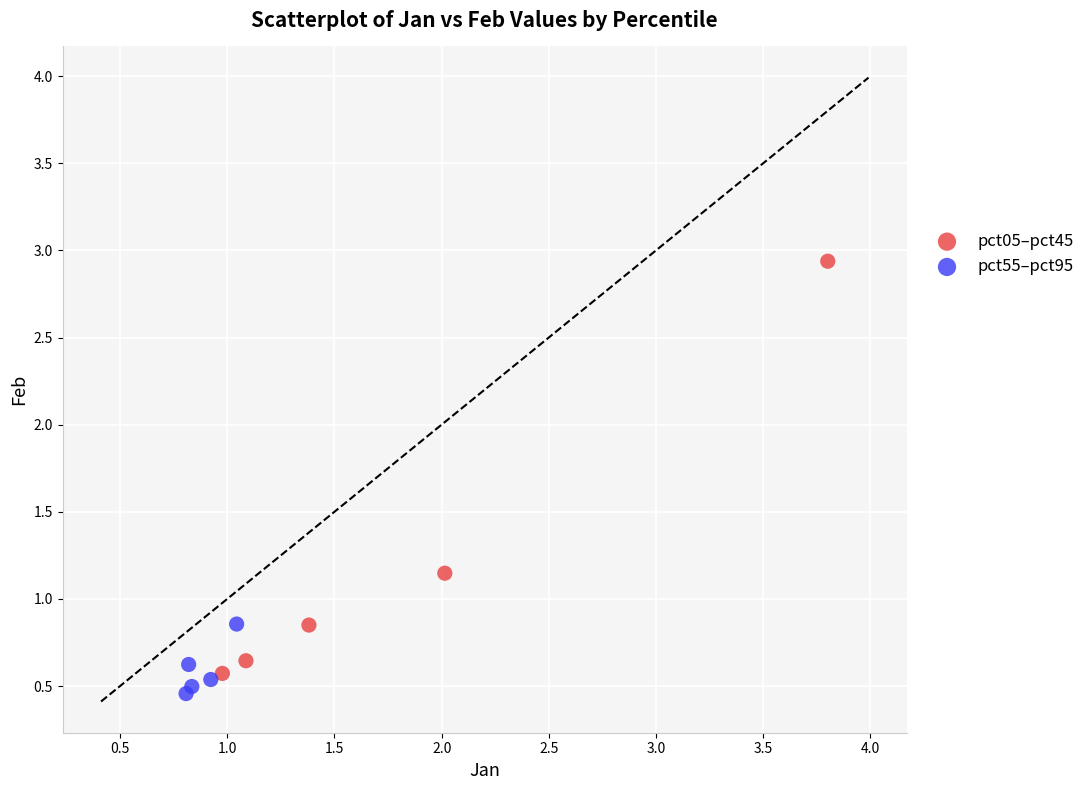

Which series has the widest spread of Y values?

pct05–pct45